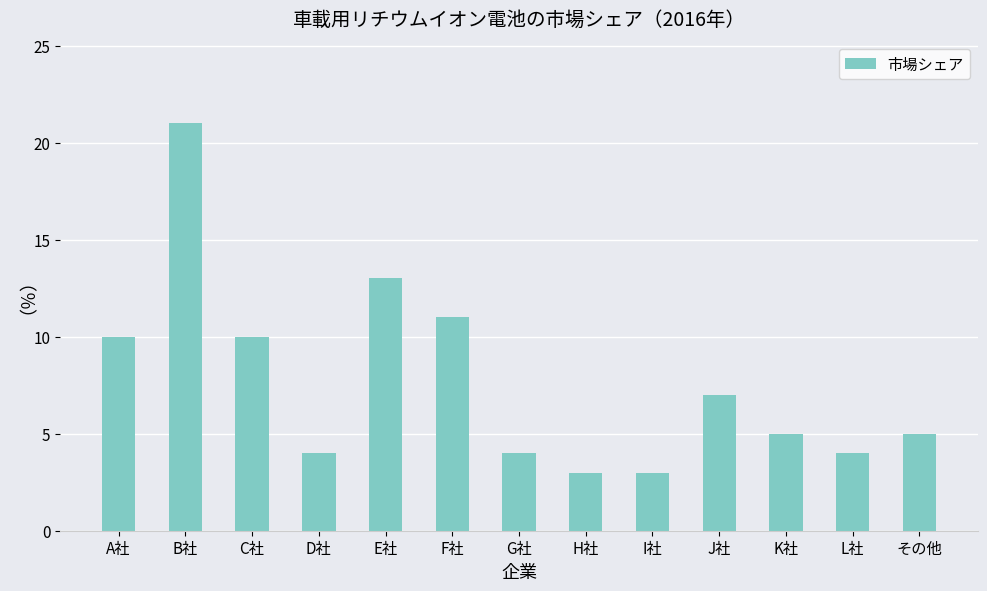

How many bars are there in total?

13